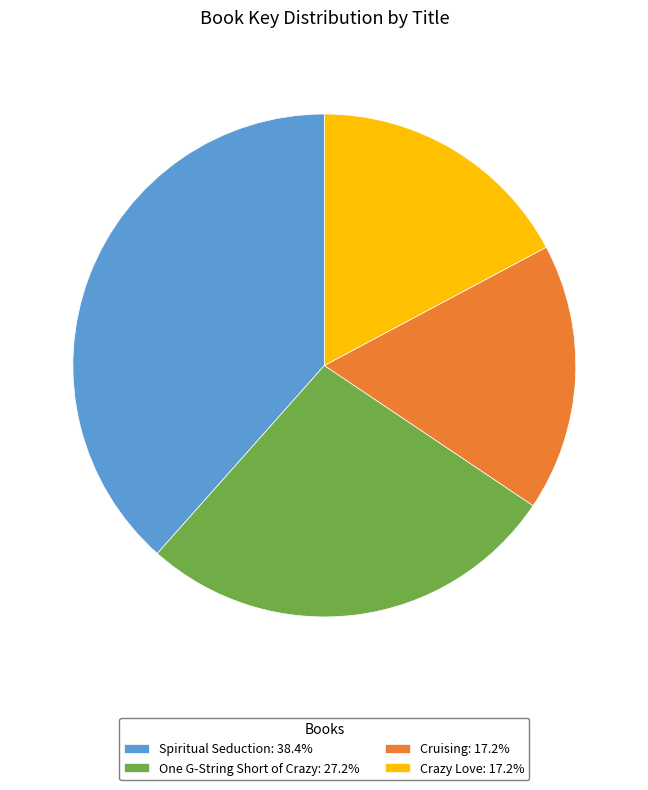

Is there any slice that represents more than half of the pie?

No